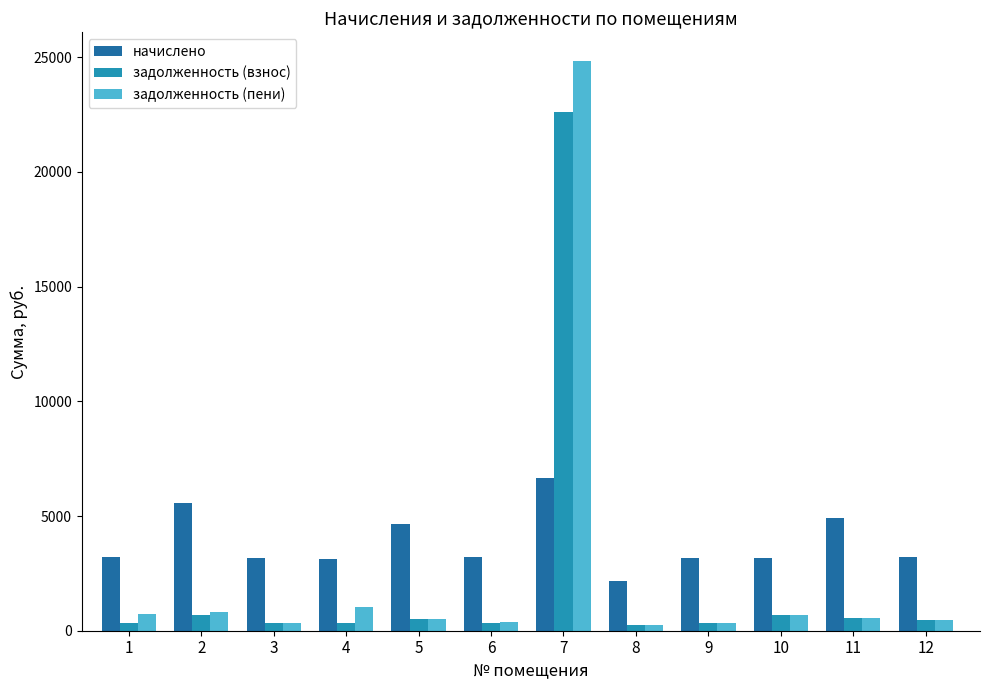

Which series has the largest total across all categories?

начислено